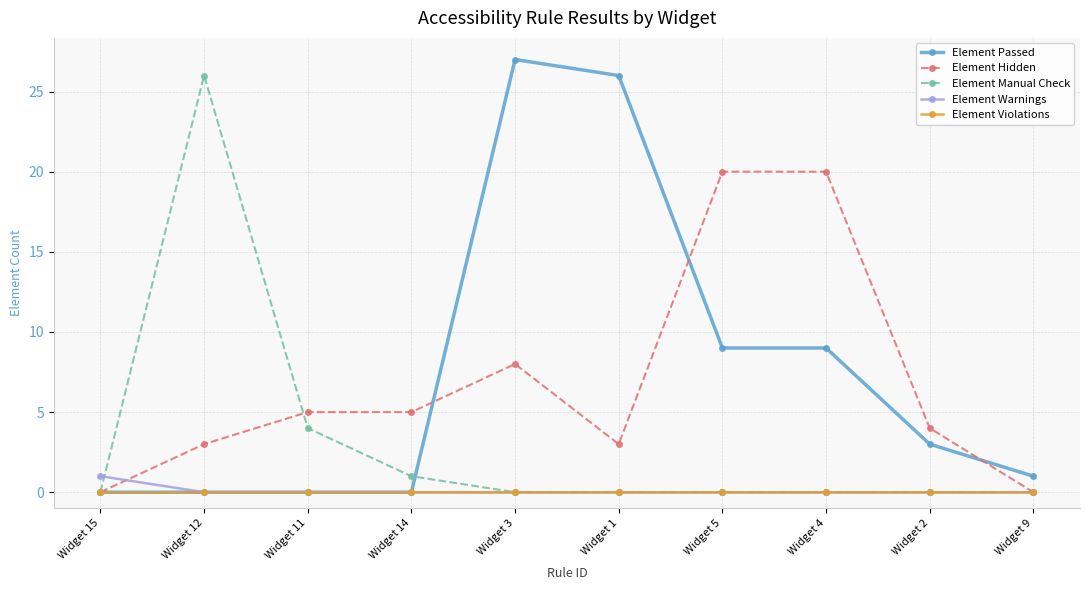

Which series has the widest spread of values?

Element Passed